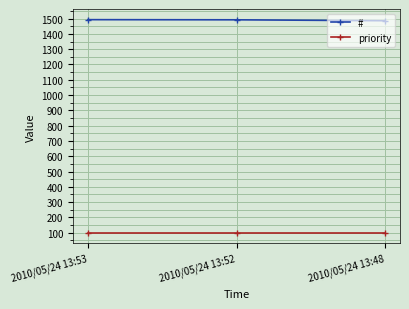

What is the spread (max minus min) of values at 2010/05/24 13:48?

1386